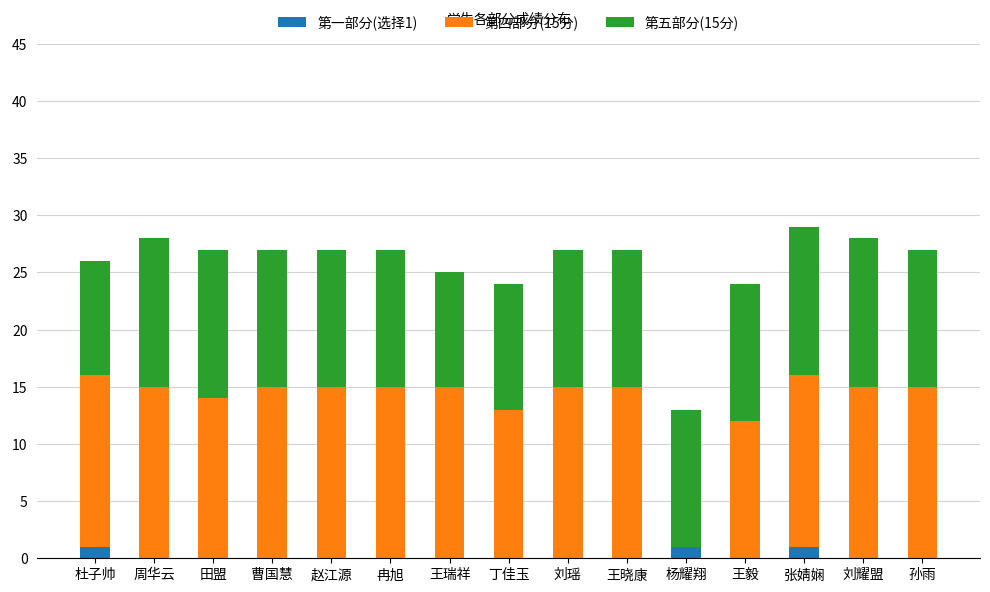

What is the total value across all series at 赵江源?

27